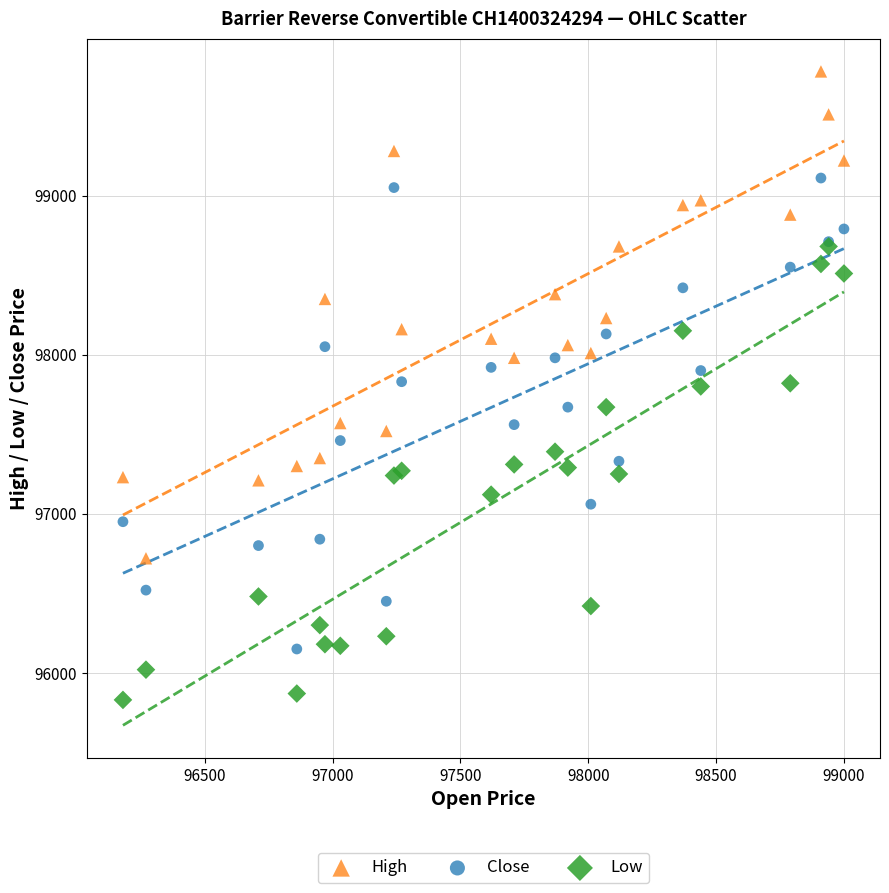

What are all the series names shown in the legend?

High, Close, Low